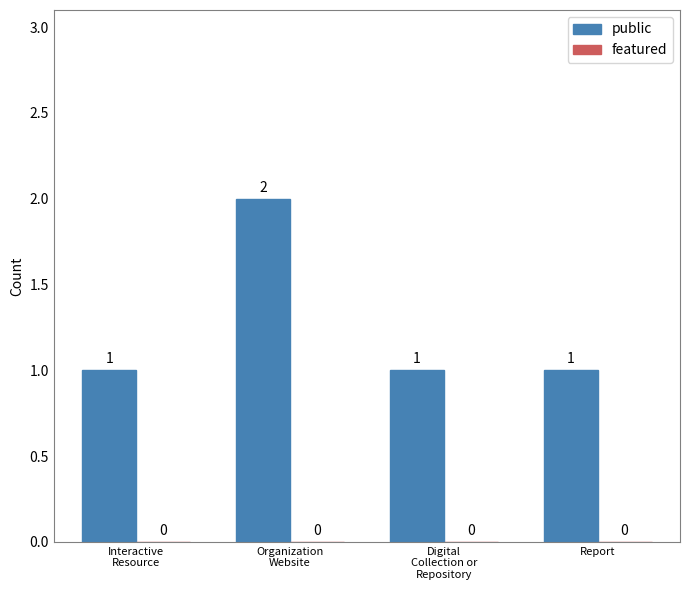

What is the sum of all values?

5